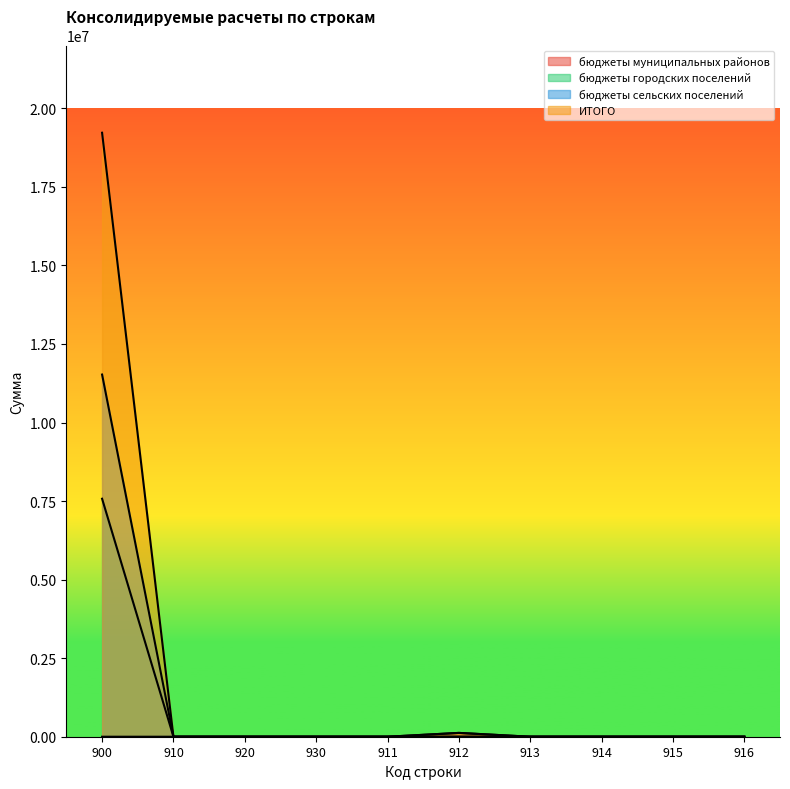

List the series in order of their overall mean, highest first.

ИТОГО, бюджеты сельских поселений, бюджеты городских поселений, бюджеты муниципальных районов